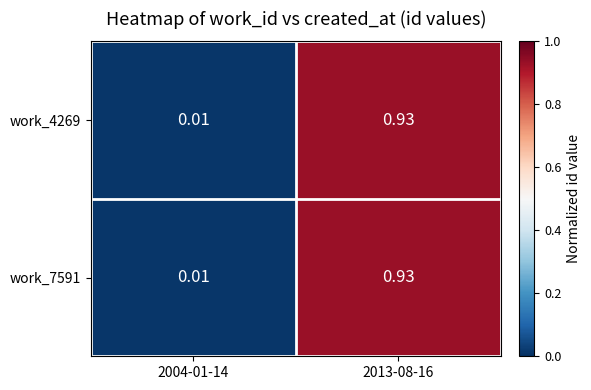

Is the value of work_4269 at 2004-01-14 greater than the value of work_7591 at 2013-08-16?

No